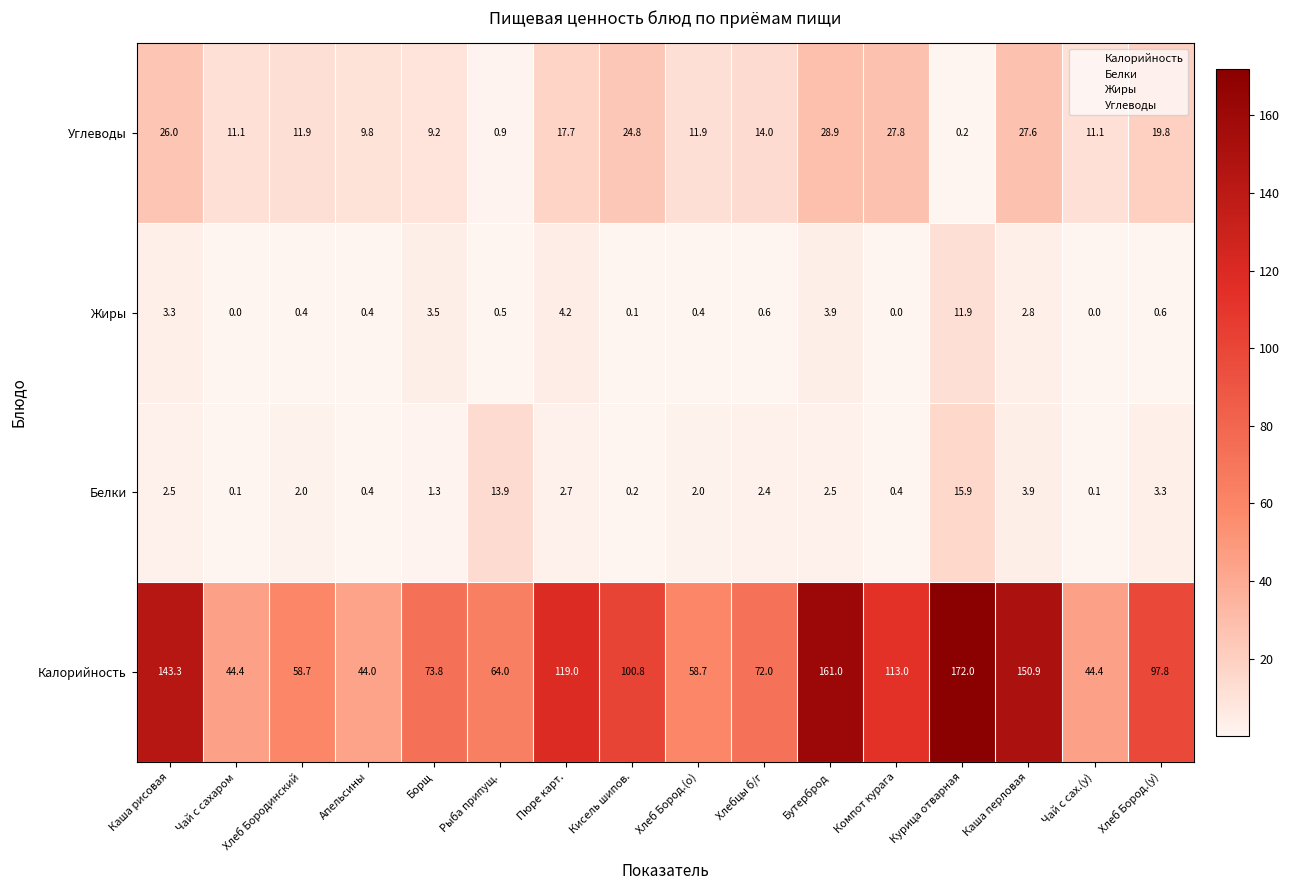

At which category does the chart reach its peak across all series?

Курица отварная